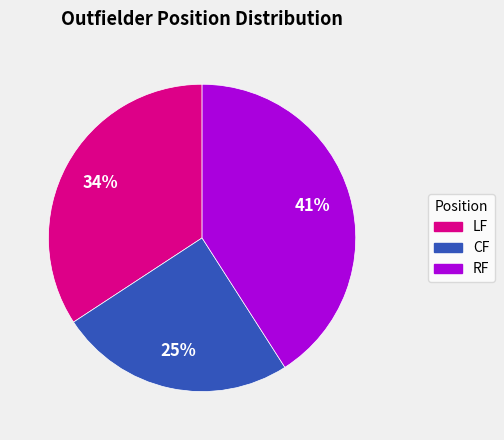

Does RF represent more than half of the total?

No